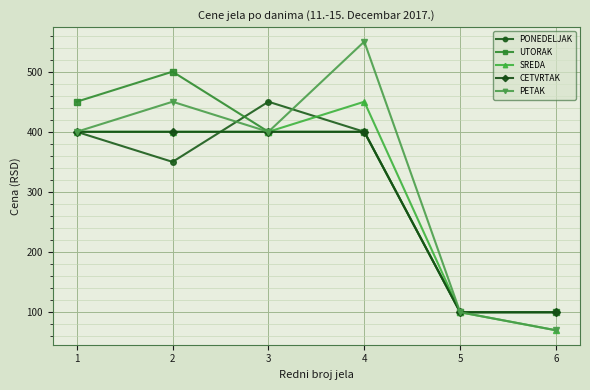

Reading left to right, list all the values displayed in this chart.

PONEDELJAK: 1=400	2=350	3=450	4=400	5=100	6=100
UTORAK: 1=450	2=500	3=400	4=400	5=100	6=100
SREDA: 1=400	2=400	3=400	4=450	5=100	6=70
CETVRTAK: 1=400	2=400	3=400	4=400	5=100	6=100
PETAK: 1=400	2=450	3=400	4=550	5=100	6=70